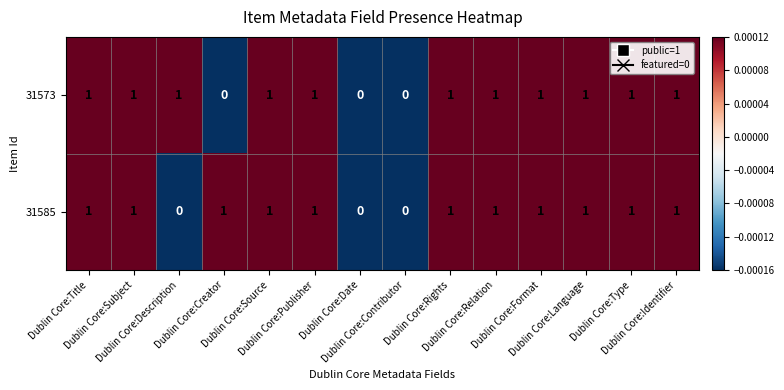

Count the 31573 values in the range 1 to 2.

11